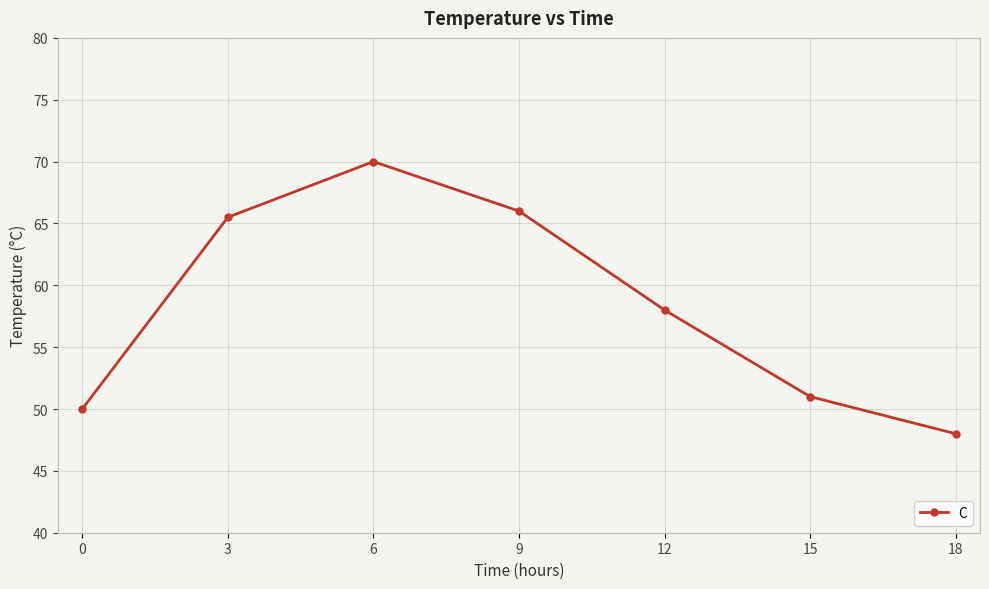

What is the minimum value shown in the chart?

48.0